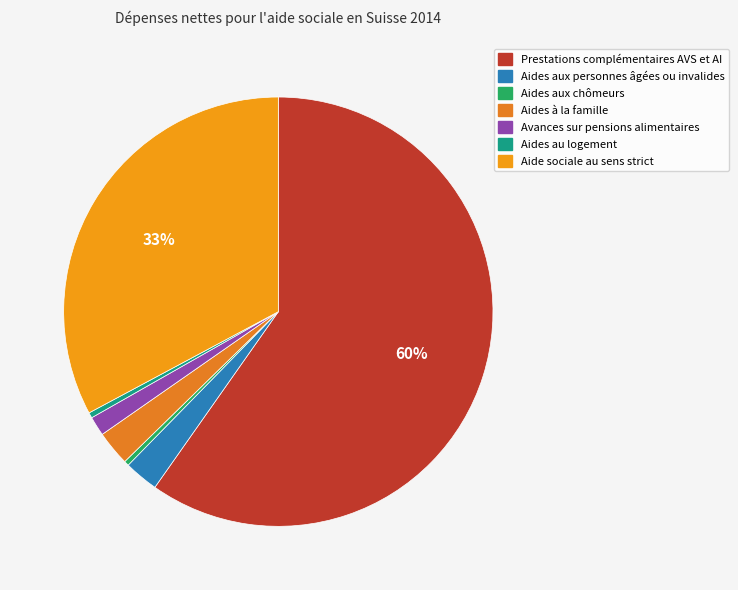

Between Aide sociale au sens strict and Aides à la famille, which is larger?

Aide sociale au sens strict